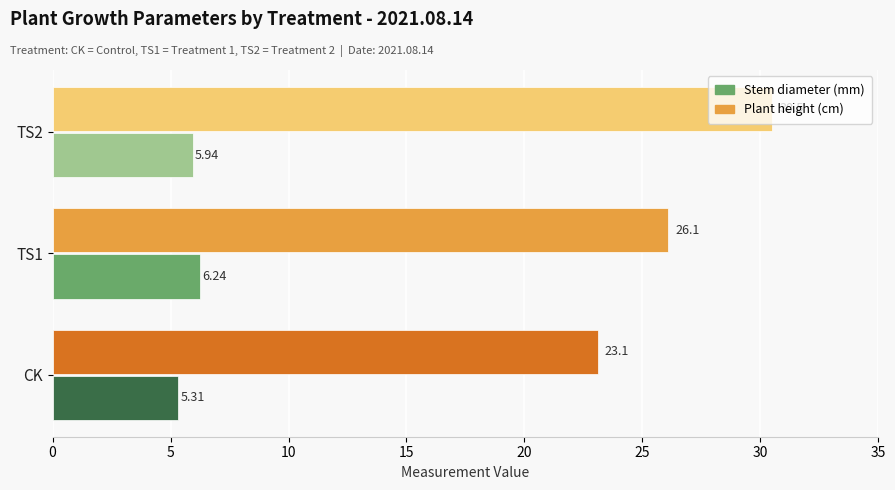

At how many categories does at least one series exceed 12?

3